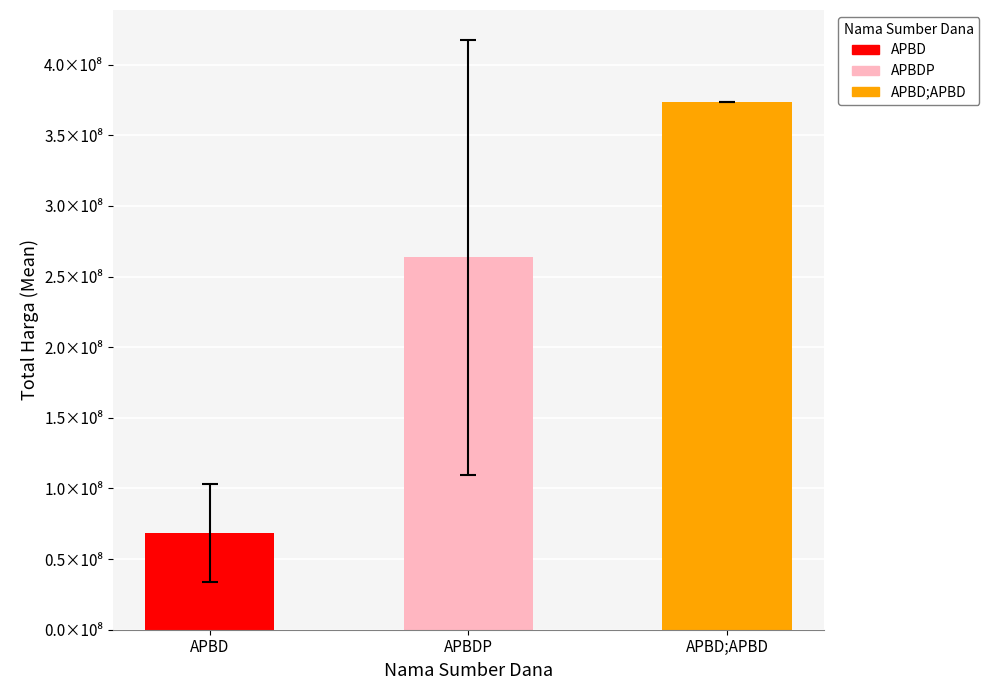

Which label corresponds to the smallest value in the chart?

APBD